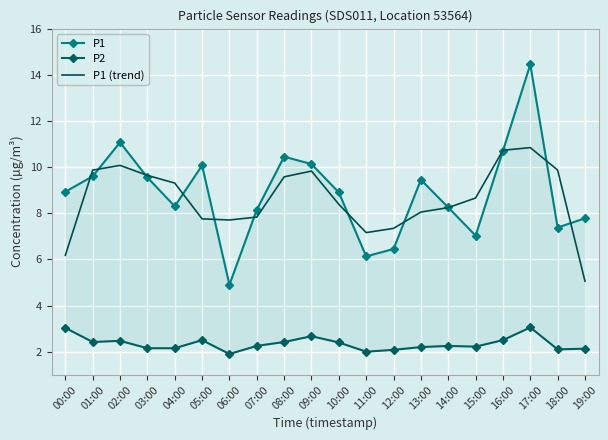

Where does the P1 (trend) series first go above 8?

01:00